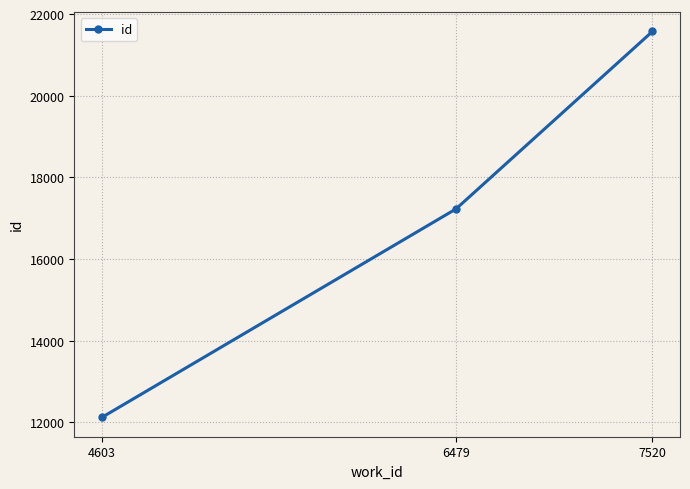

Is it true that the value at 6479 is 17228?

True